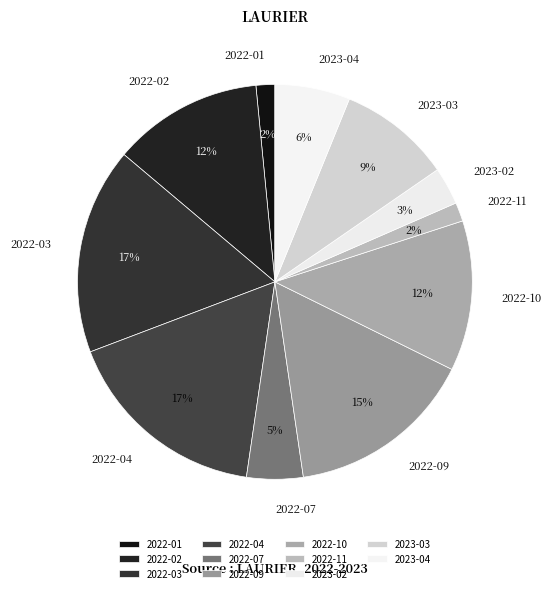

Is there a majority slice in this chart?

No